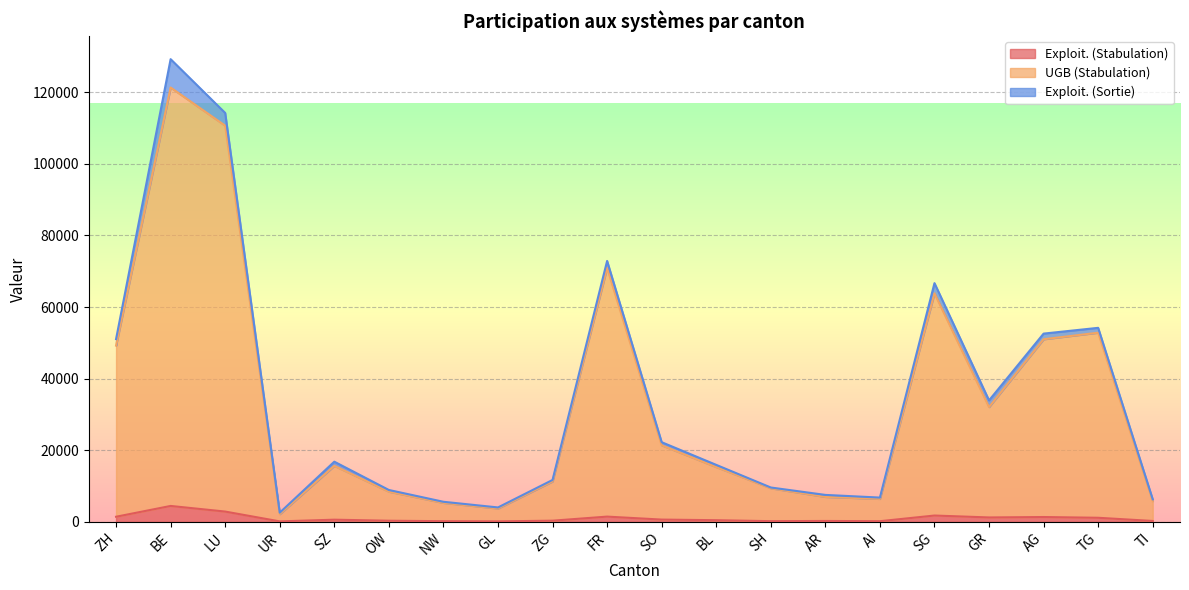

Which series has the widest spread of values?

UGB (Stabulation)